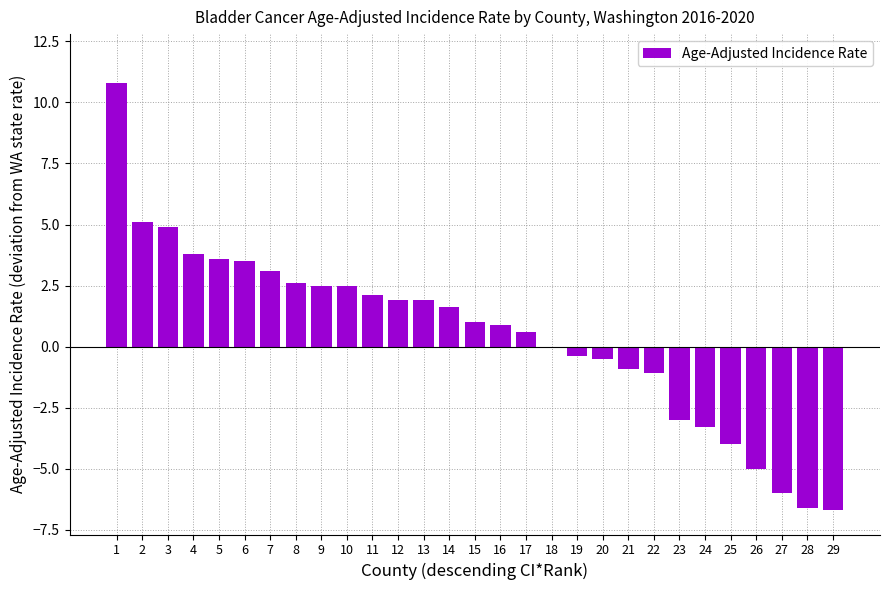

True or false: the data shows 1.1 at 6.

False